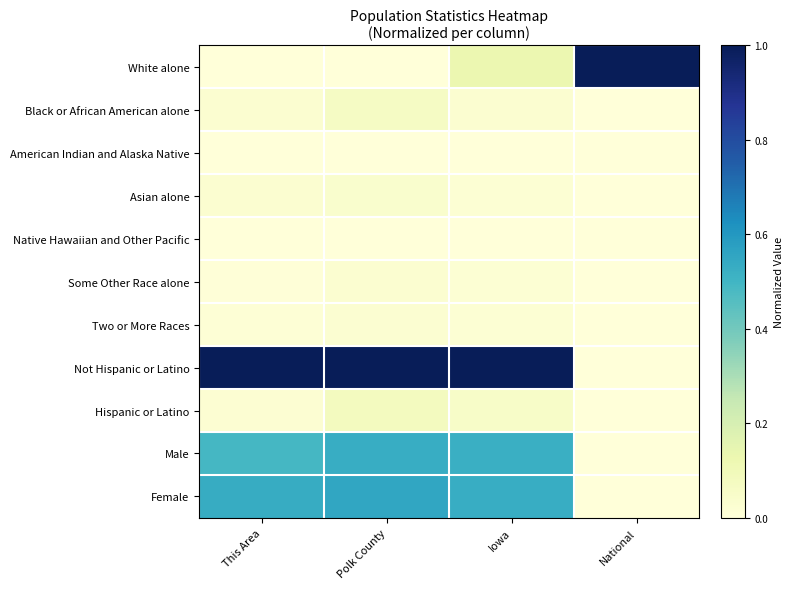

At Polk County, list the series in order from largest to smallest.

Not Hispanic or Latino, Female, Male, Hispanic or Latino, Black or African American alone, Asian alone, Some Other Race alone, Two or More Races, American Indian and Alaska Native, White alone, Native Hawaiian and Other Pacific